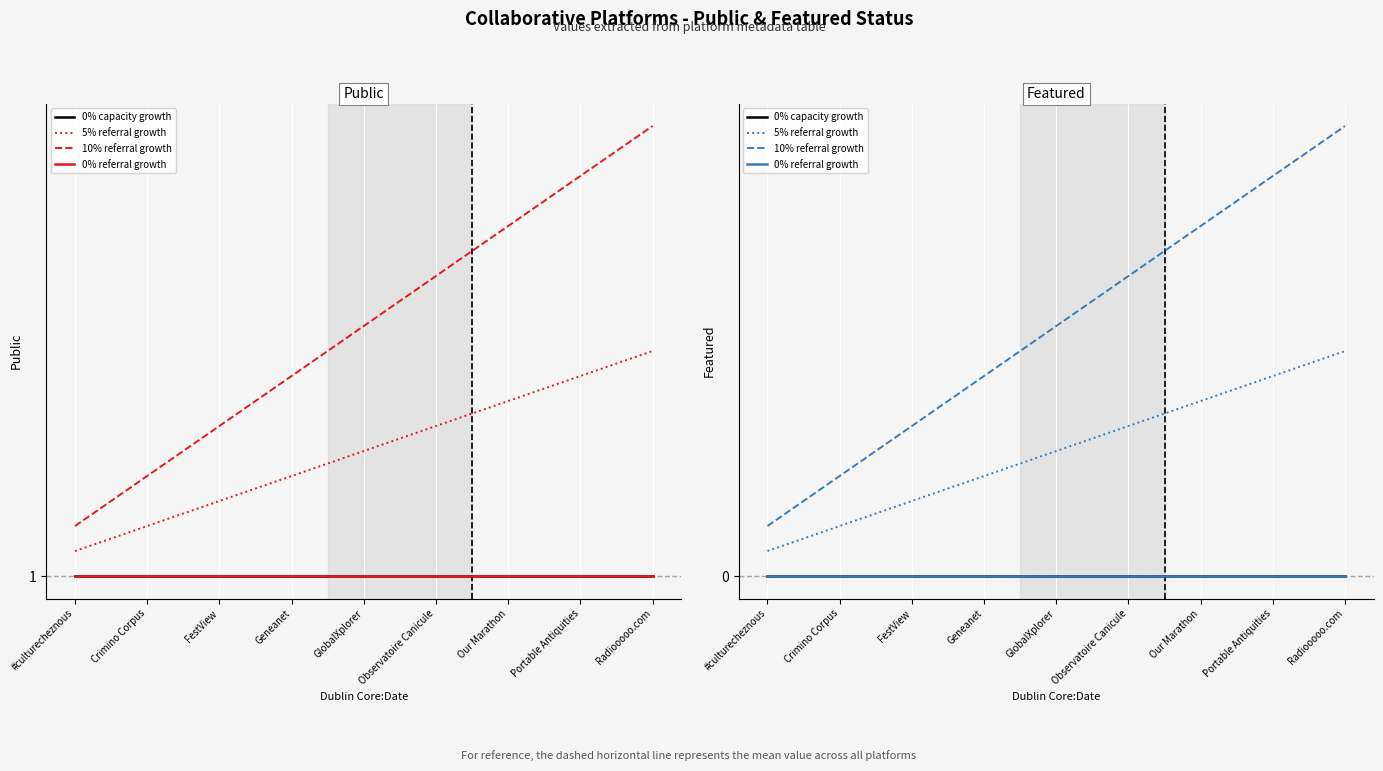

True or false: 0% referral growth and 5% referral growth cross at least once.

False